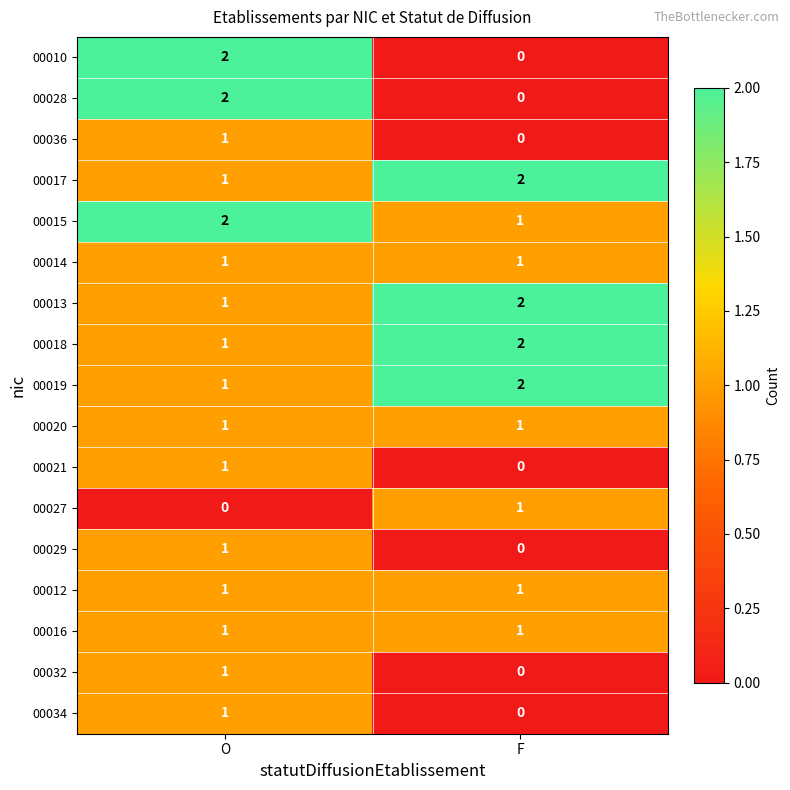

At which label is 00015 closest to 1?

F